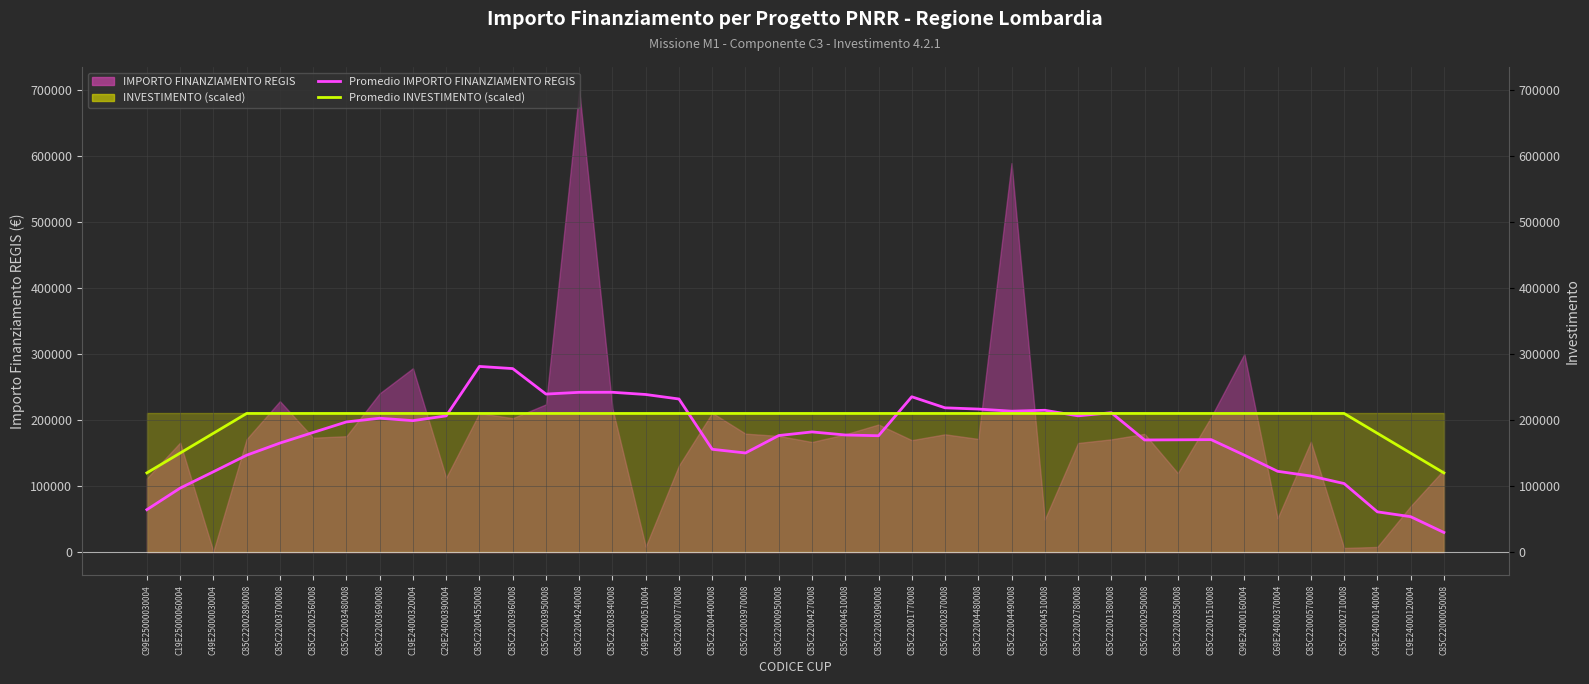

True or false: Promedio IMPORTO FINANZIAMENTO REGIS has a value of 150150.6 at C85C22003970008.

True